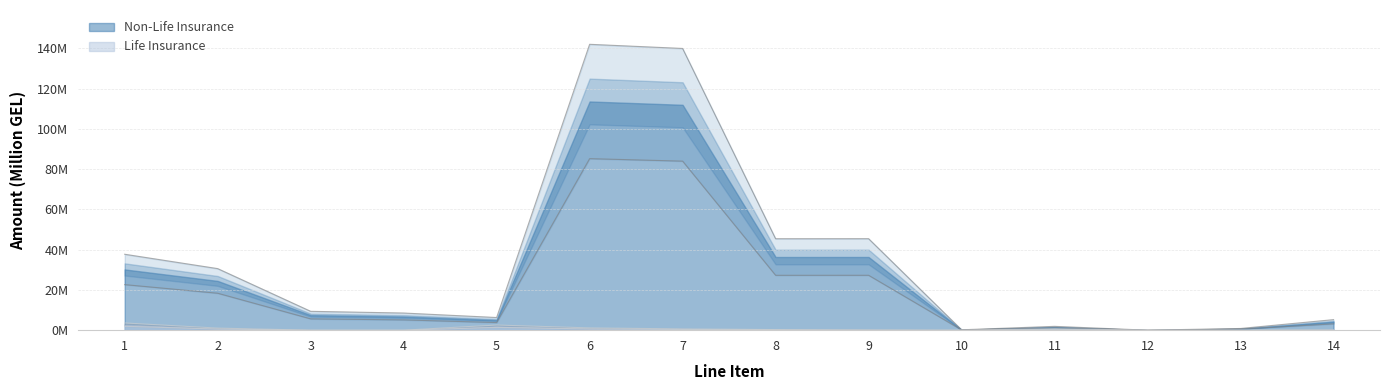

At which category is the sum across all series the highest?

6